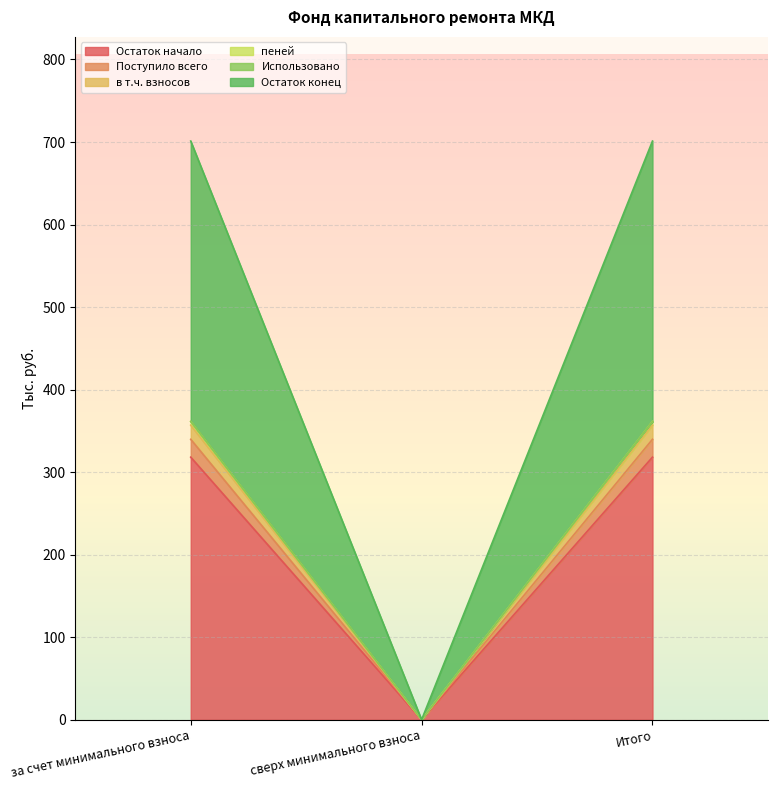

Is it true that Остаток начало equals 494.2 at Итого?

False